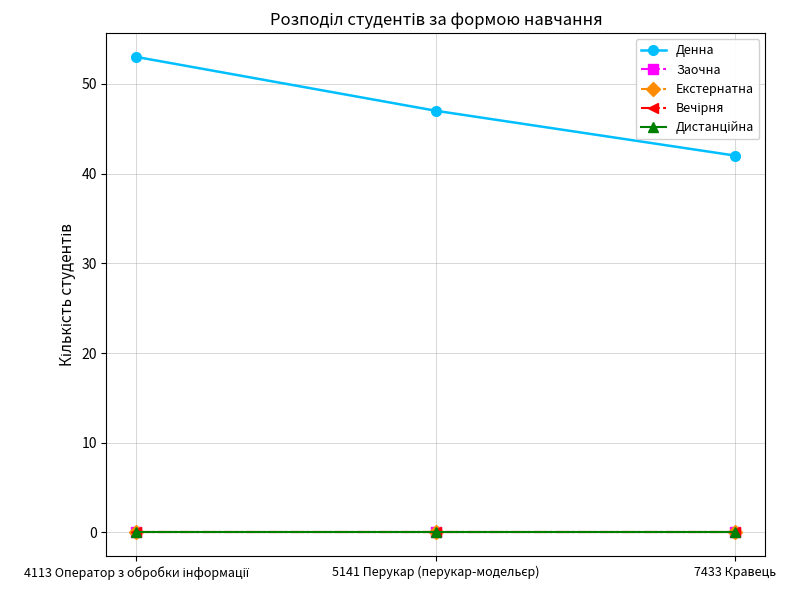

Is this an area chart (filled region under the line)?

No